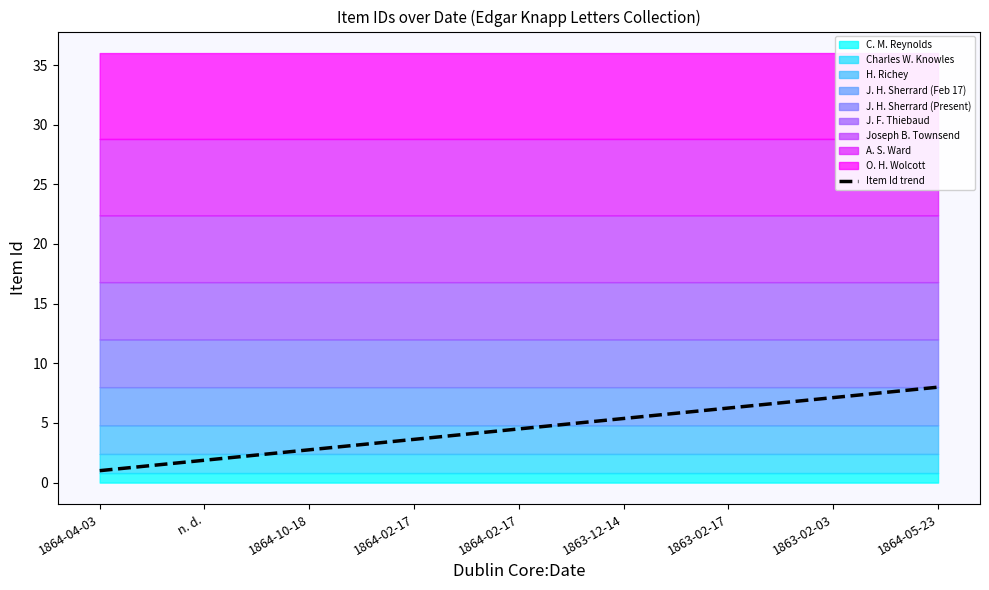

Reading left to right, transcribe all the data shown in this chart.

1.0	1.9	2.8	3.6	4.5	5.4	6.2	7.1	8.0